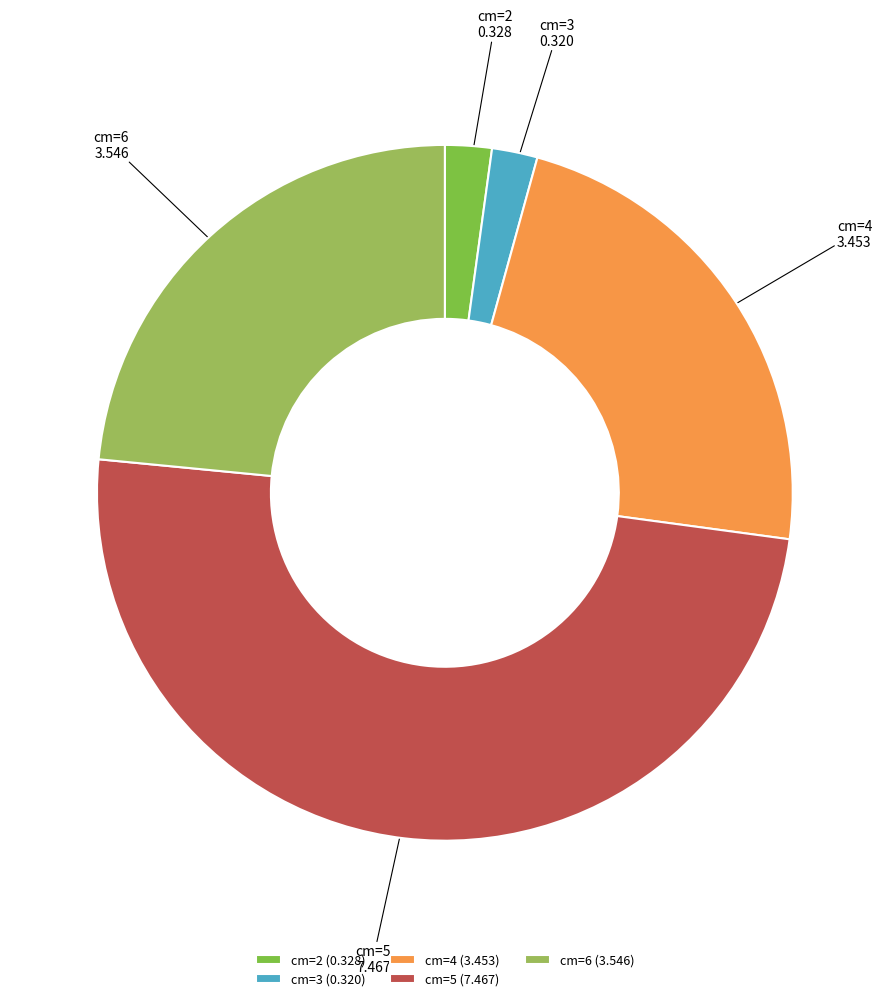

True or false: cm=5 accounts for 62% of the total.

False